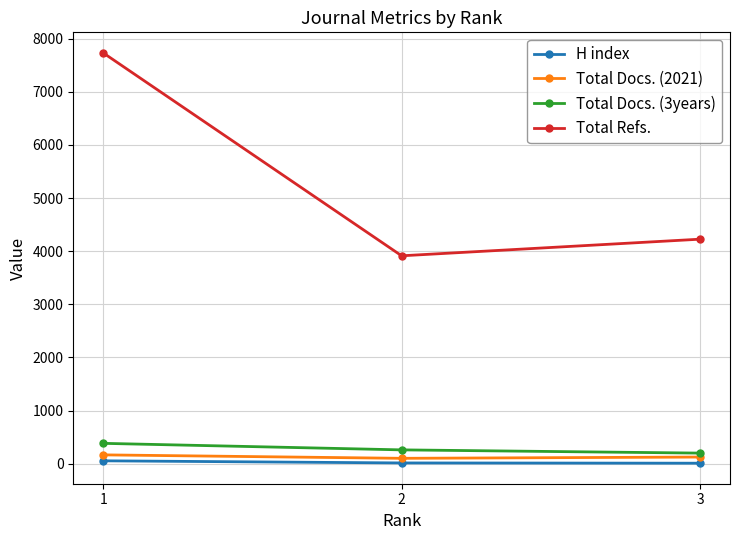

What is the total value across all series at 2?

4285